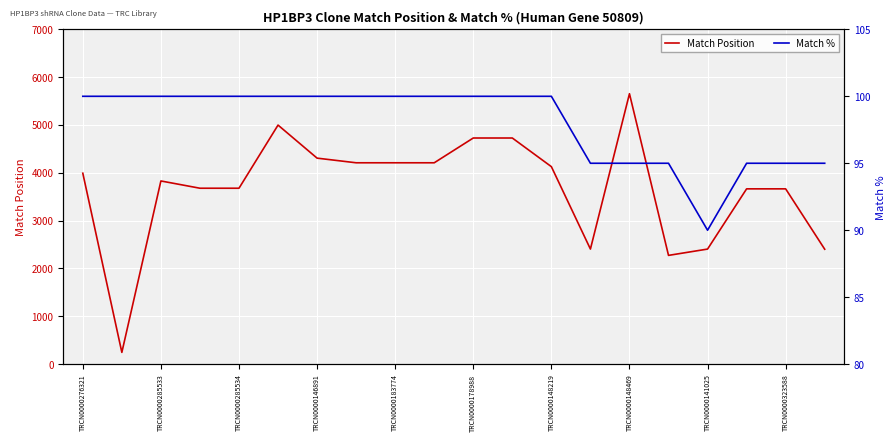

The Match Position series shows 3665 at TRCN0000323588. True or false?

True